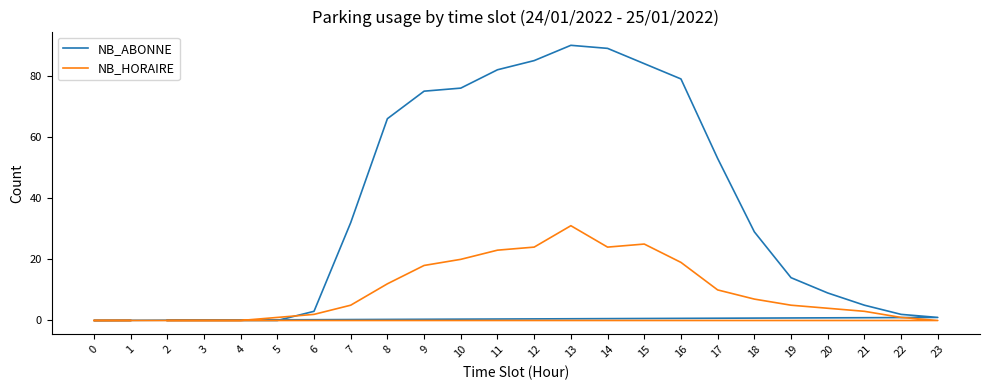

How many values in NB_HORAIRE are above zero?

18